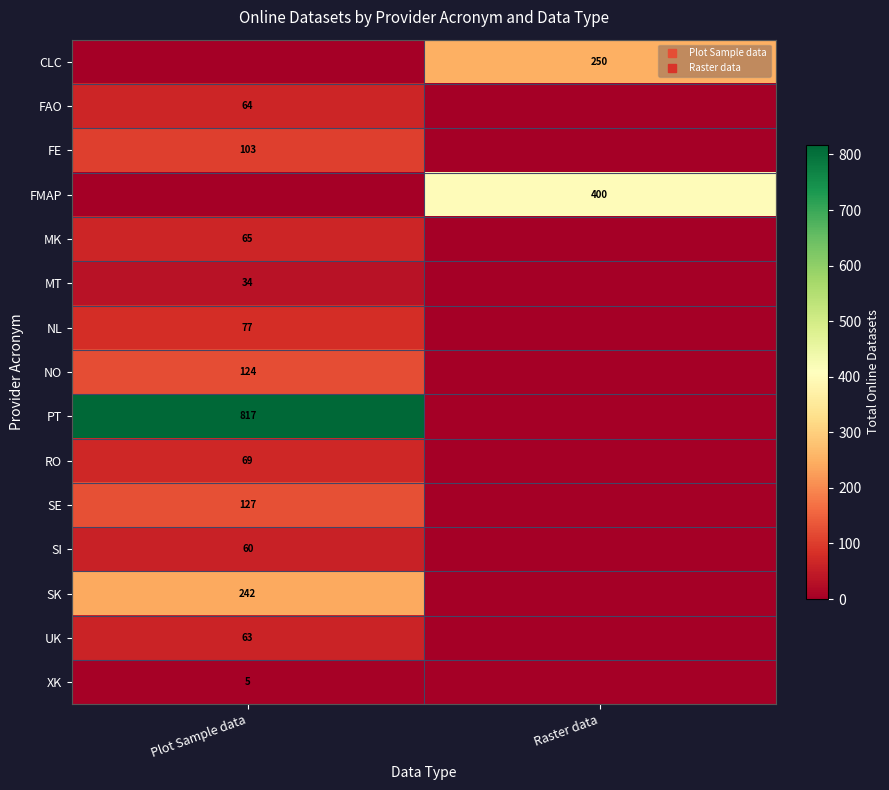

At which category is the sum across all series the highest?

Plot Sample data